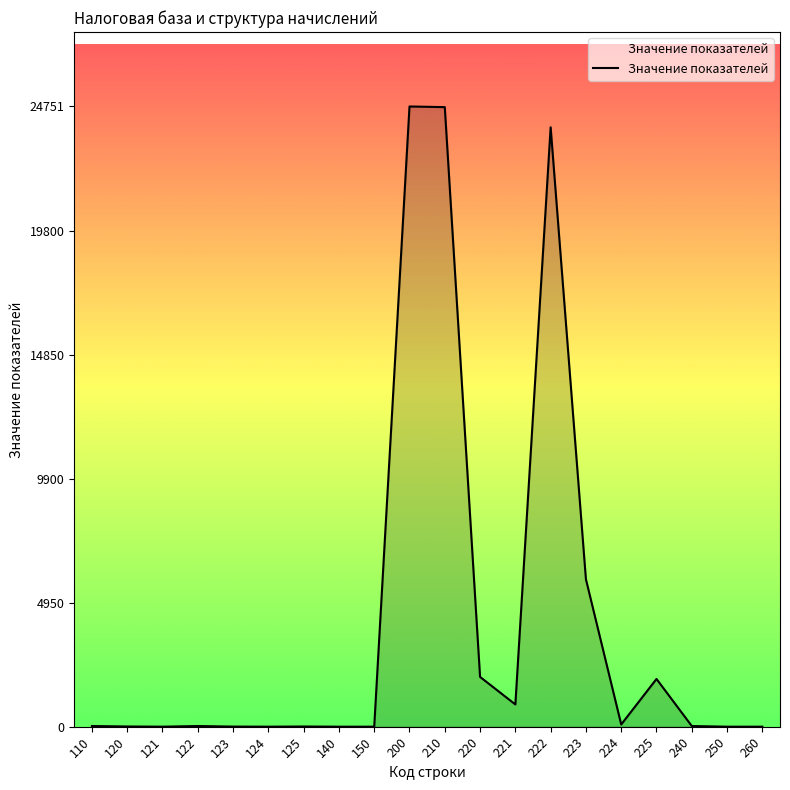

What is the average value?

4212